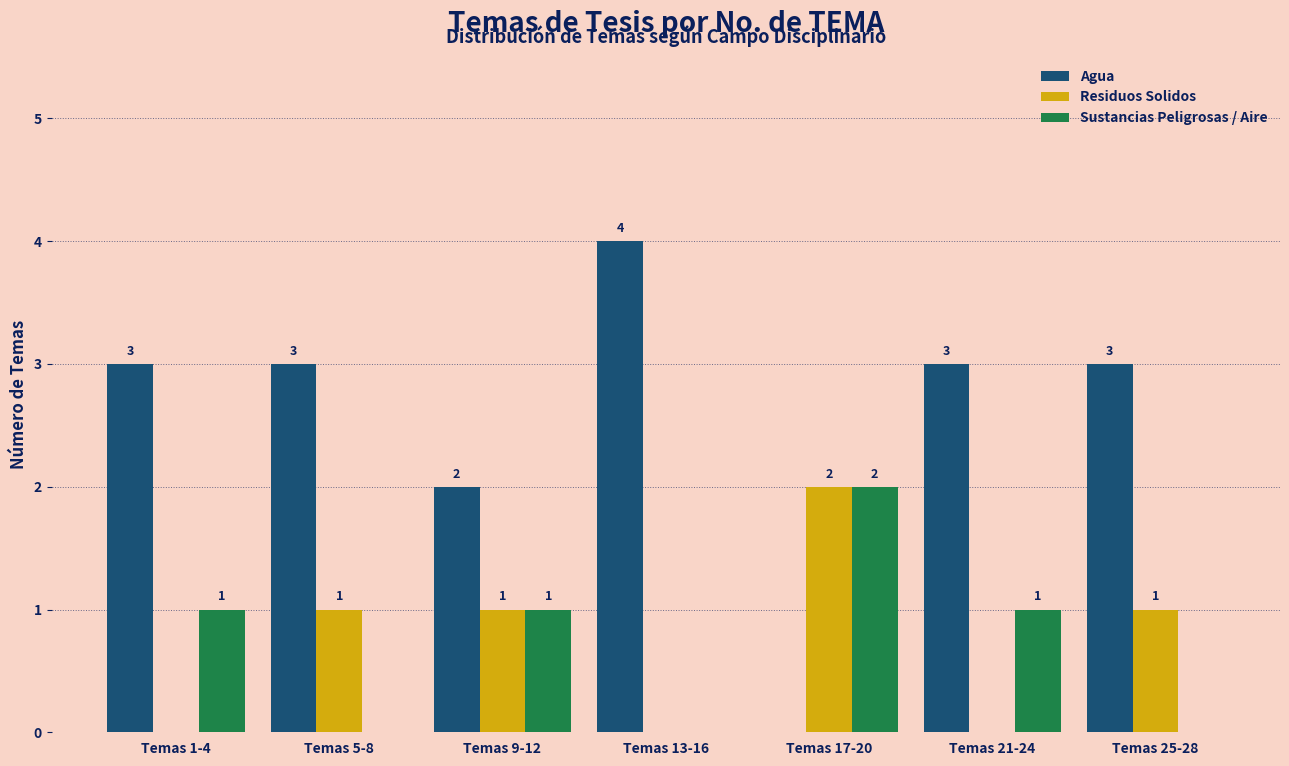

Reading left to right, what are all the values shown in this chart?

Agua: Temas 1-4=3	Temas 5-8=3	Temas 9-12=2	Temas 13-16=4	Temas 17-20=0	Temas 21-24=3	Temas 25-28=3
Residuos Solidos: Temas 1-4=0	Temas 5-8=1	Temas 9-12=1	Temas 13-16=0	Temas 17-20=2	Temas 21-24=0	Temas 25-28=1
Sustancias Peligrosas / Aire: Temas 1-4=1	Temas 5-8=0	Temas 9-12=1	Temas 13-16=0	Temas 17-20=2	Temas 21-24=1	Temas 25-28=0